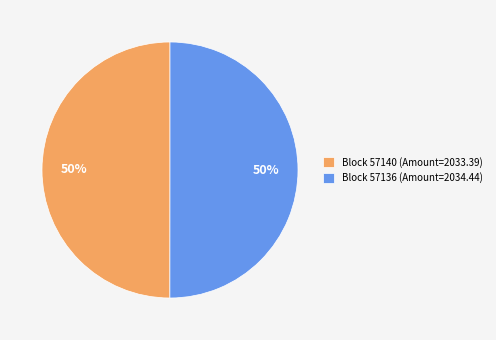

To the nearest percent, what is the combined percentage of Block 57140 (Amount=2033.39) and Block 57136 (Amount=2034.44)?

100%